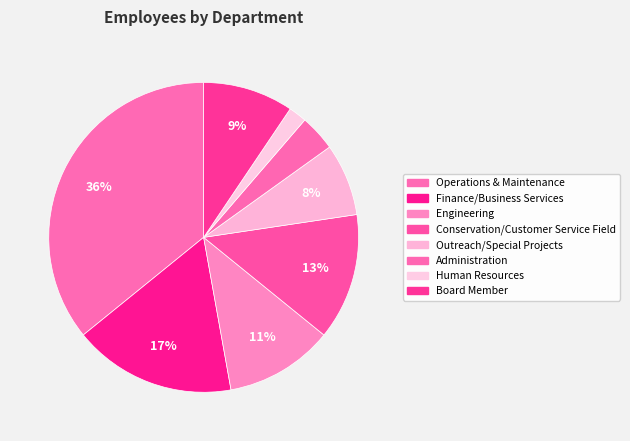

To the nearest percent, what is the average slice percentage?

12%